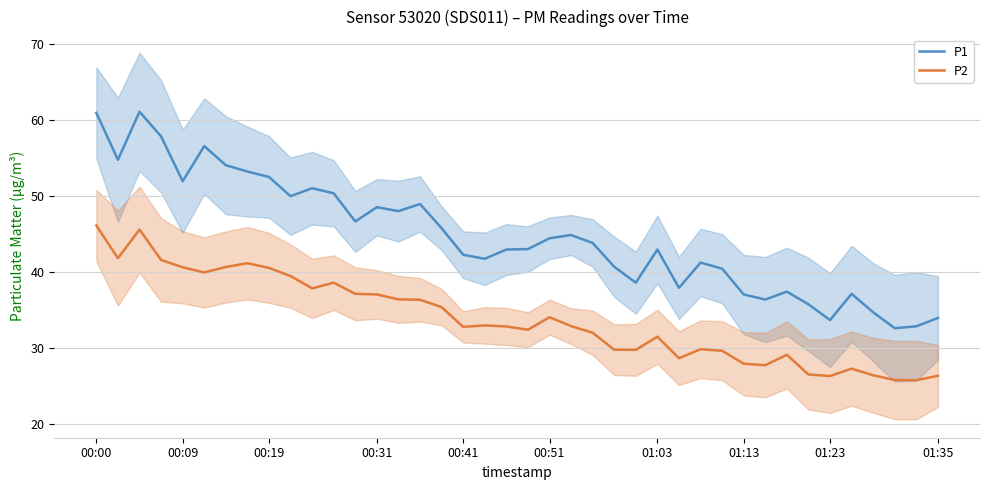

True or false: P2 and P1 cross at least once.

False